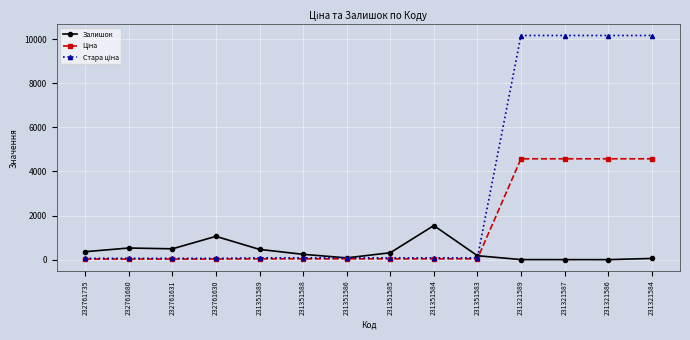

True or false: Залишок has a value of 520.6 at 232761630.

False